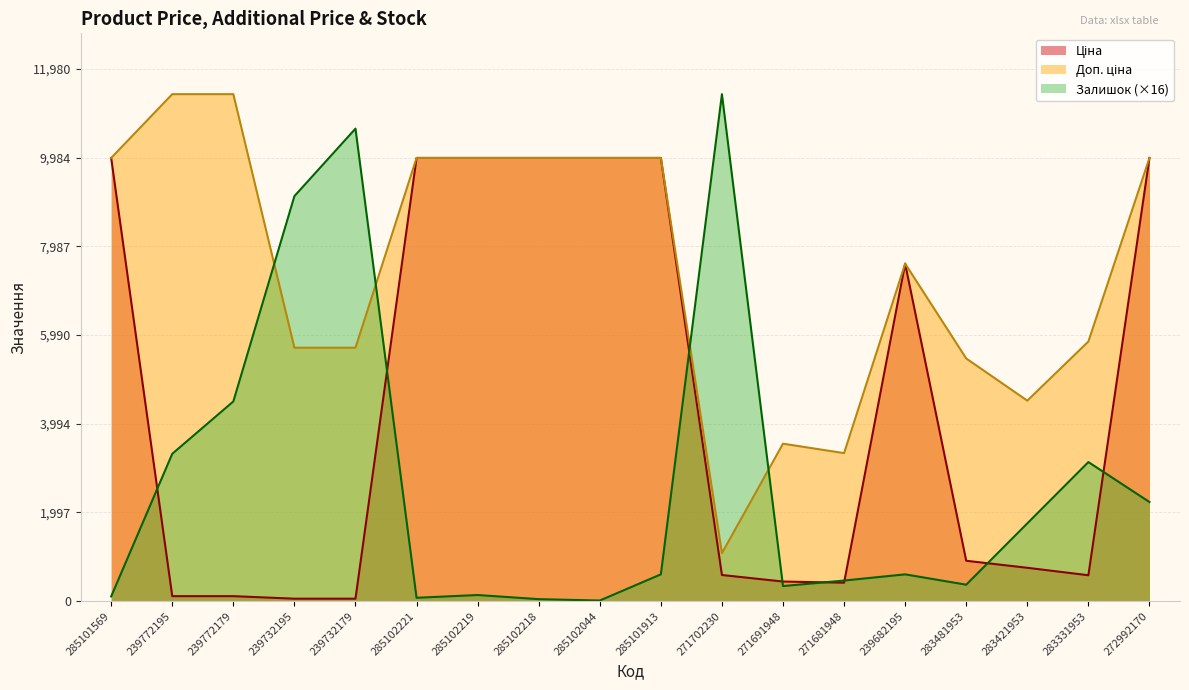

What is the difference between the highest and lowest values at 285101569?

9866.5